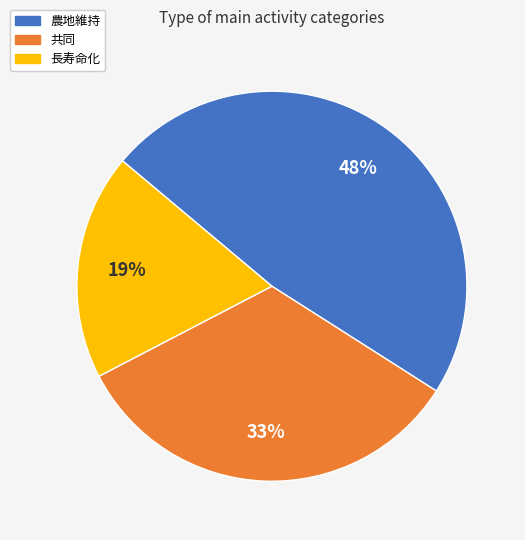

Between 共同 and 農地維持, which is larger?

農地維持